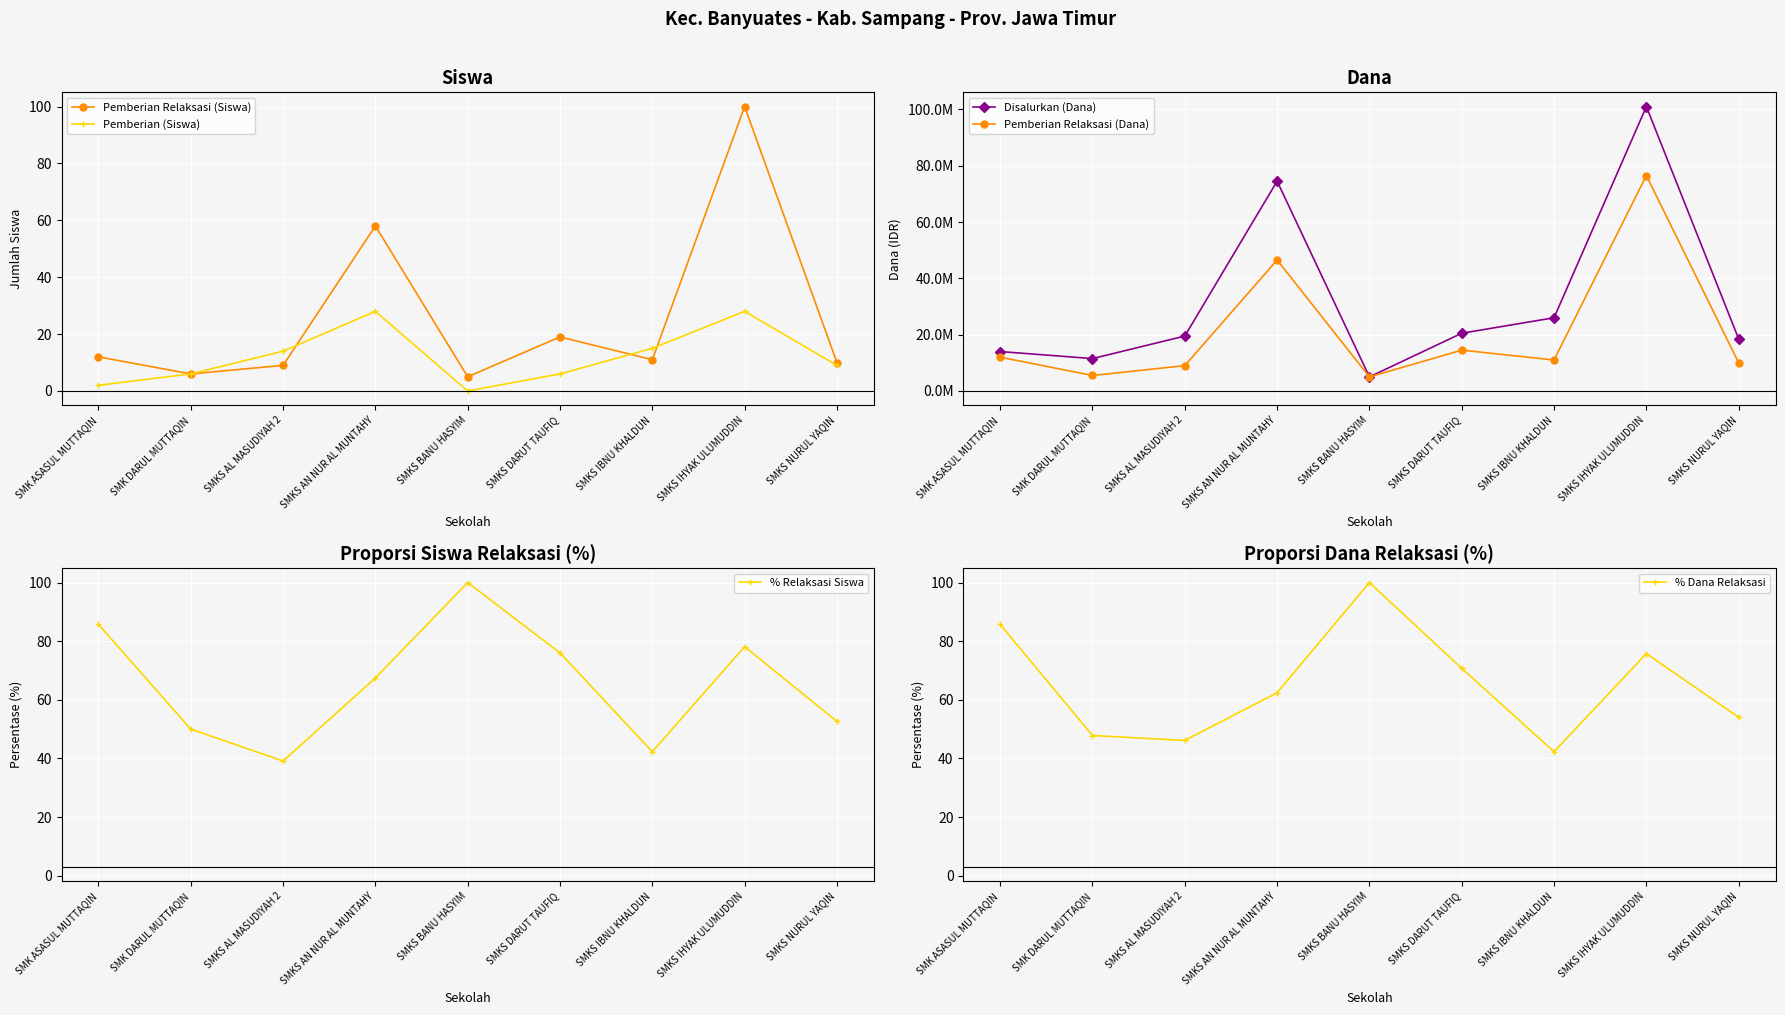

At which category does Pemberian Relaksasi (Siswa) reach its first local peak?

SMKS AN NUR AL MUNTAHY